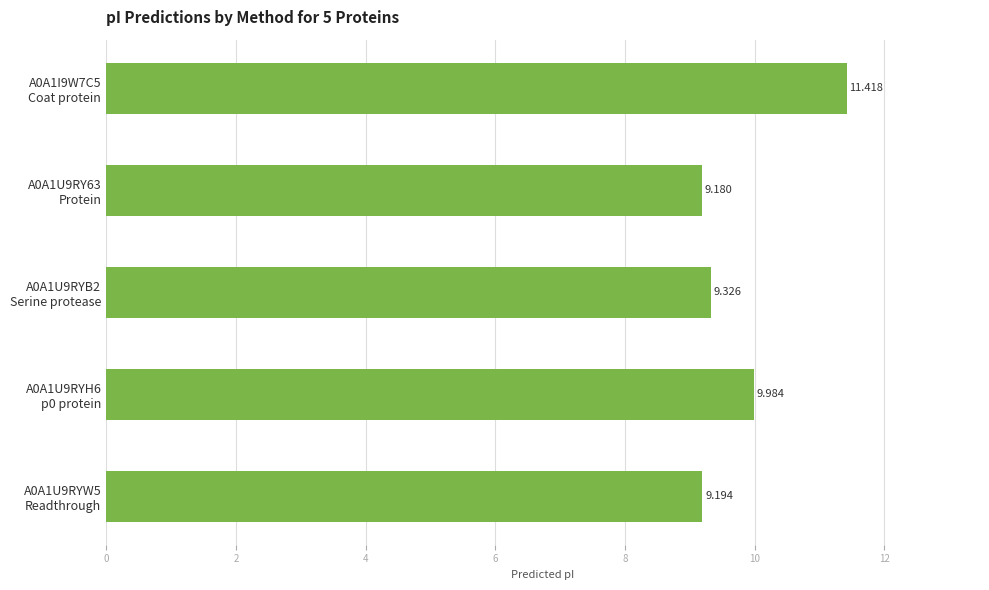

List the labels in order of value, smallest first.

A0A1U9RY63
Protein, A0A1U9RYW5
Readthrough, A0A1U9RYB2
Serine protease, A0A1U9RYH6
p0 protein, A0A1I9W7C5
Coat protein